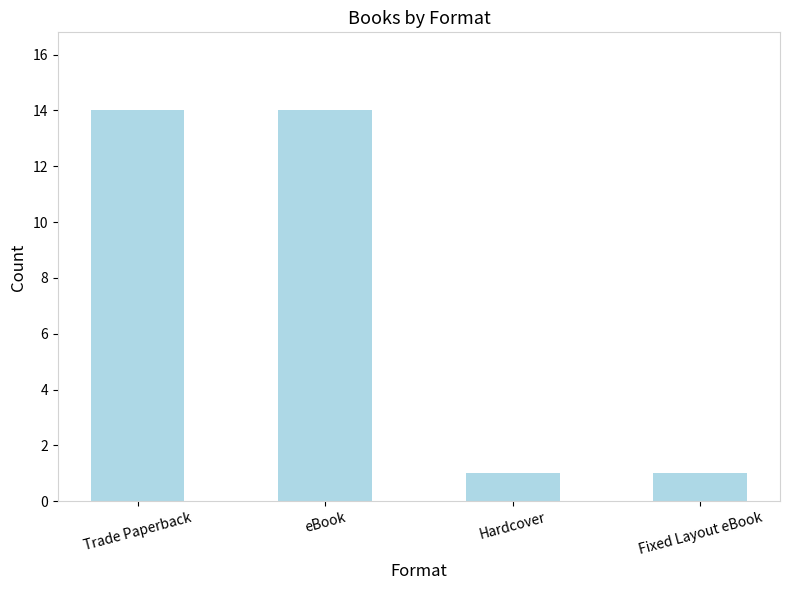

How many bars are there in total?

4